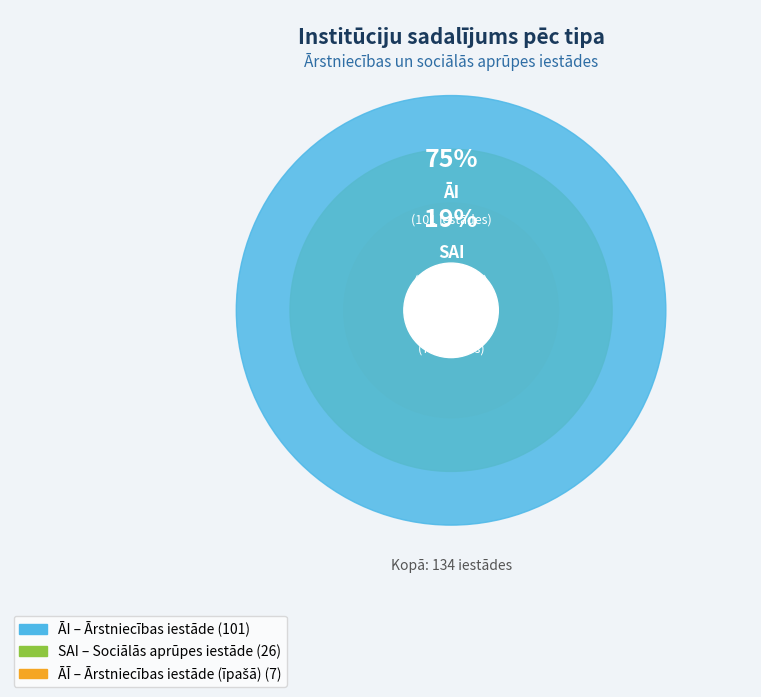

Which slice is the largest?

ĀI